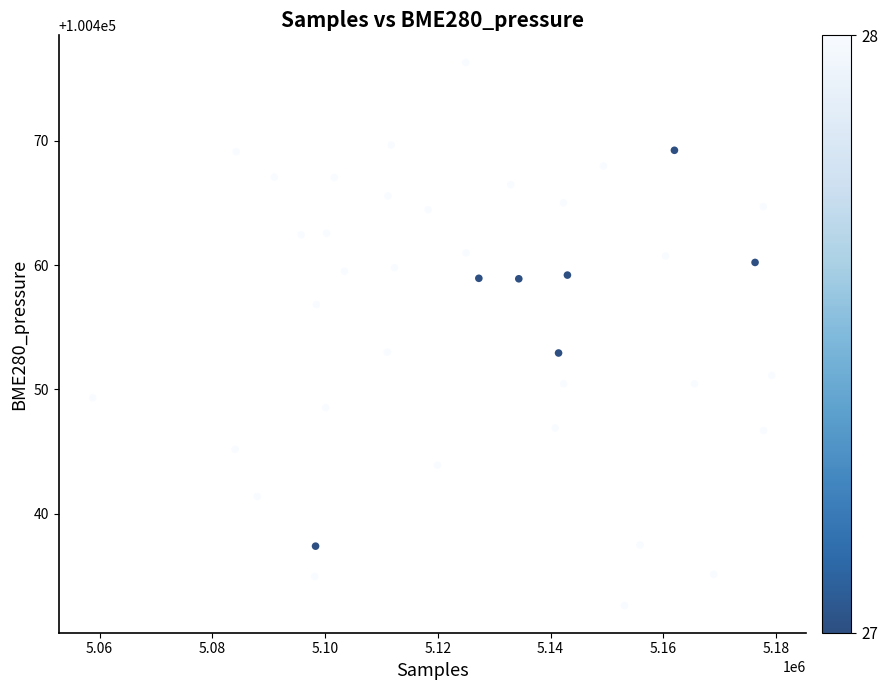

What is the range of X values (max minus min)?

120427.8